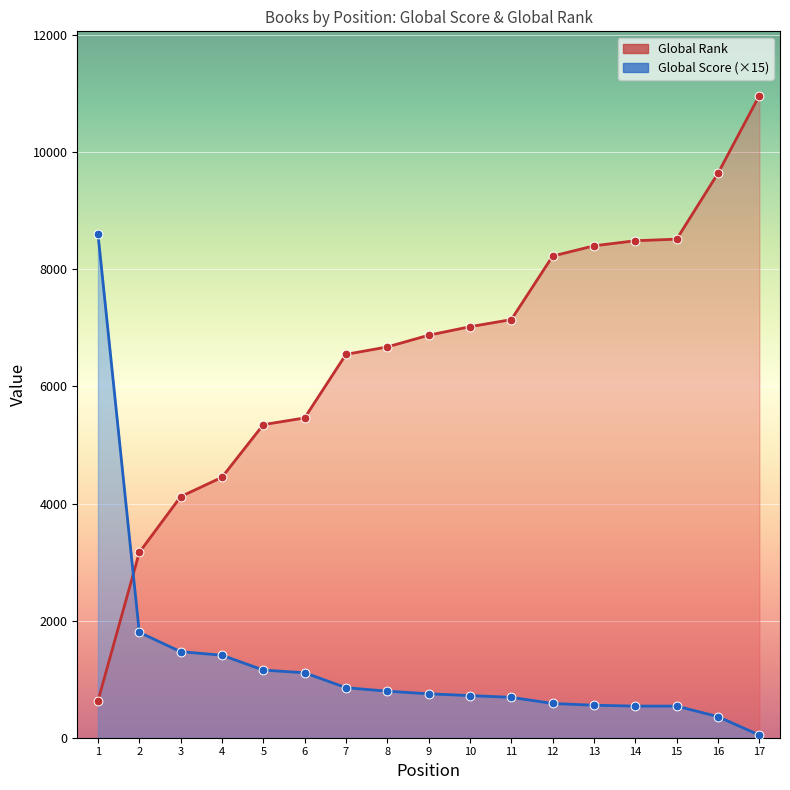

Which series contains the highest Y value?

Global Rank